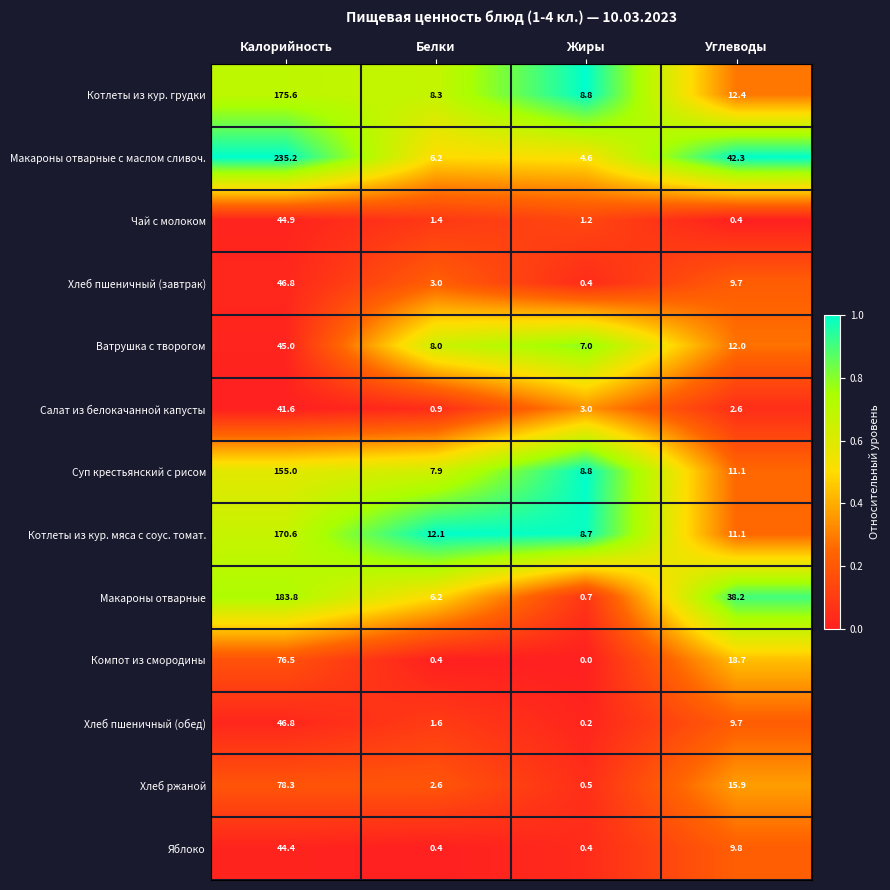

Is the value of Суп крестьянский с рисом at Жиры greater than the value of Компот из смородины at Жиры?

Yes